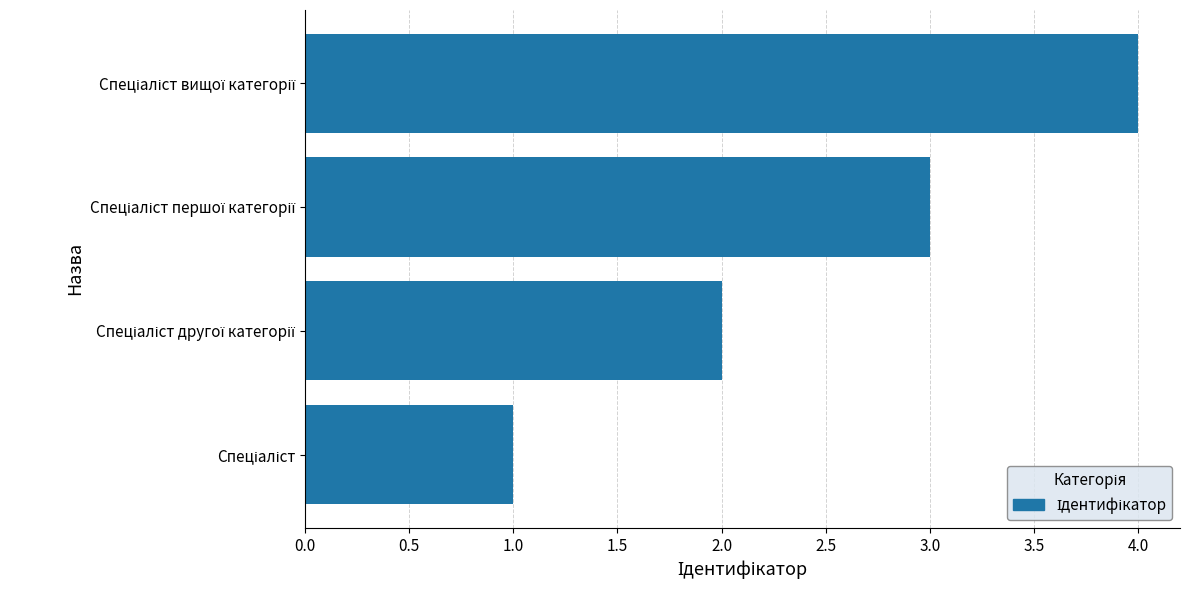

What is the sum of all values?

10